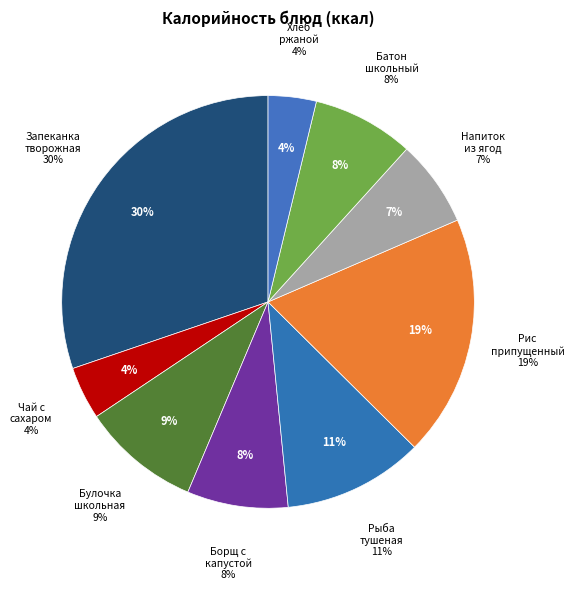

The Булочка школьная slice represents 9% of the pie. True or false?

True